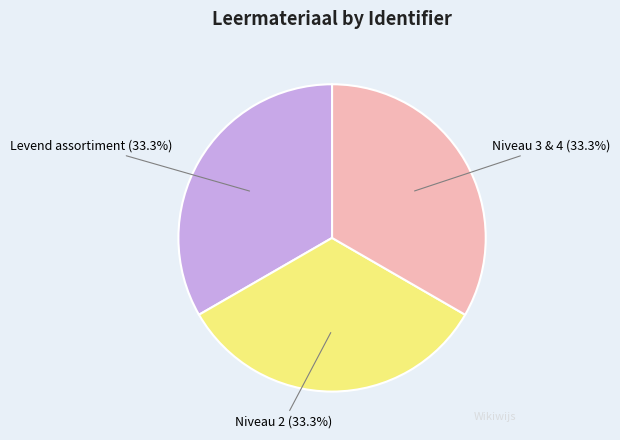

Approximately how many times larger is the value at Levend assortiment compared to Niveau 2?

1.0